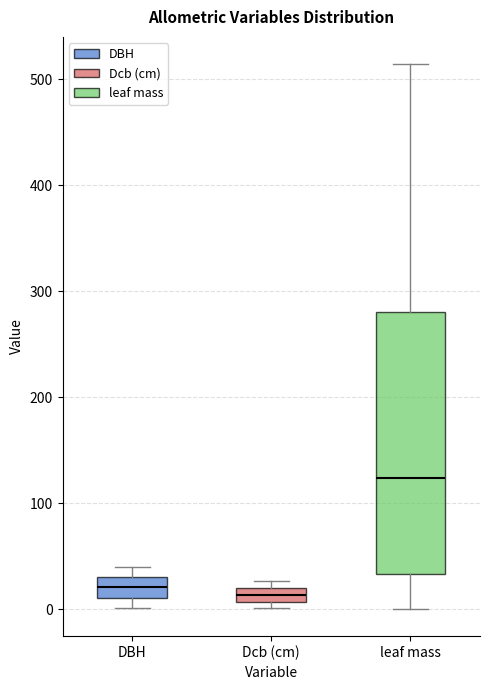

Where does the lower whisker of the box for leaf mass end on the y-axis? The values are not printed on the chart, so give them approximately, as read against the axis.

0